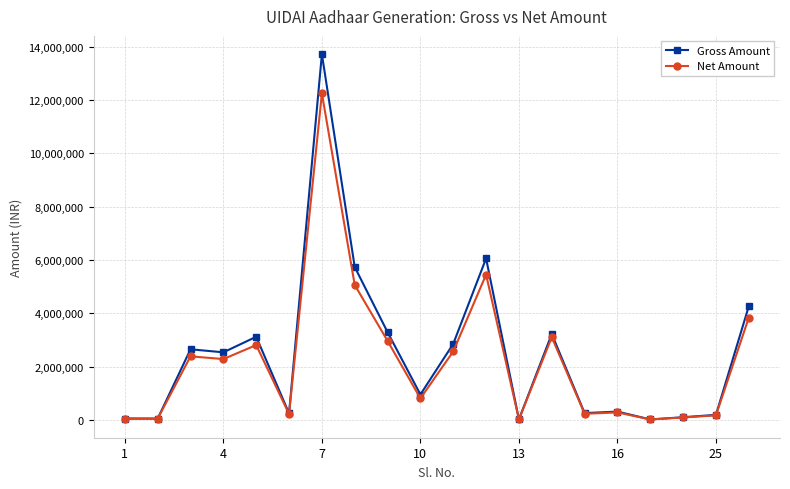

True or false: Net Amount has more than 0 points higher than both neighbors.

True